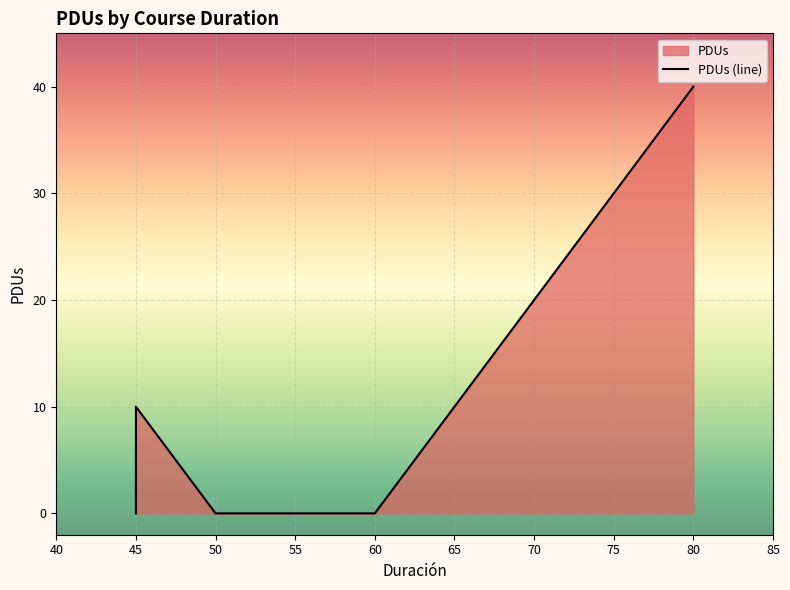

Is it true that the value at 60 is -15?

False